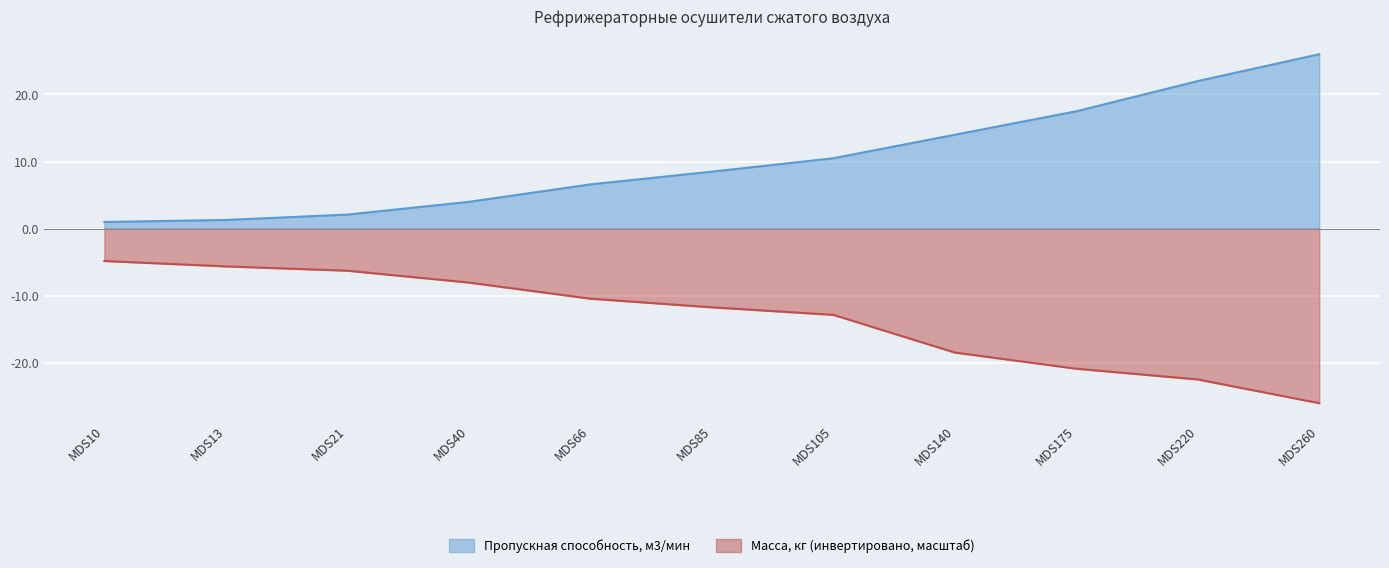

At MDS85, list the series in order from smallest to largest.

Масса, кг (инвертировано, масштаб), Пропускная способность, м3/мин